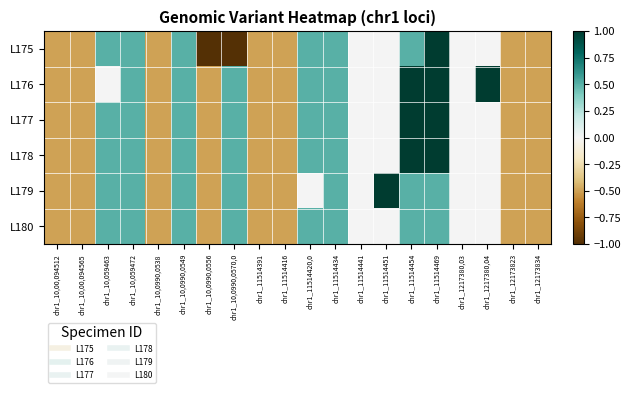

At which category is the sum across all series the highest?

chr1_11514469